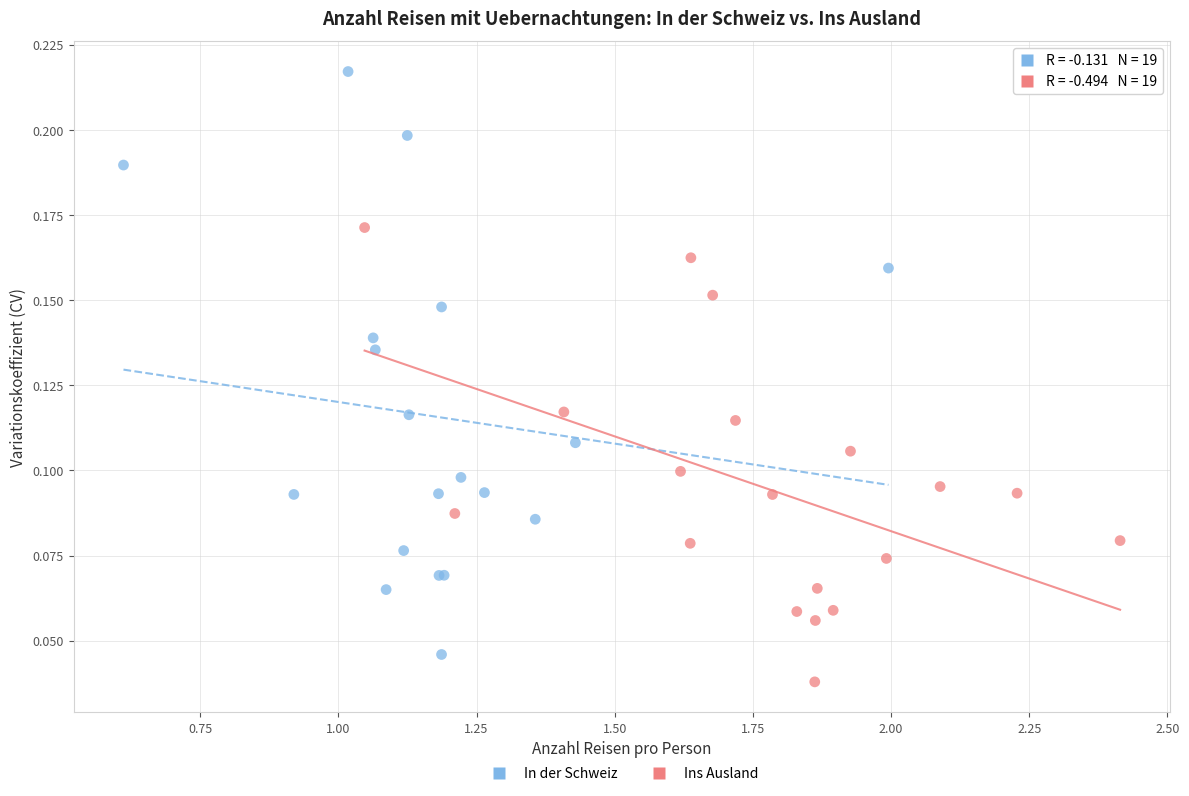

Which series has the largest Y range (max minus min)?

In der Schweiz